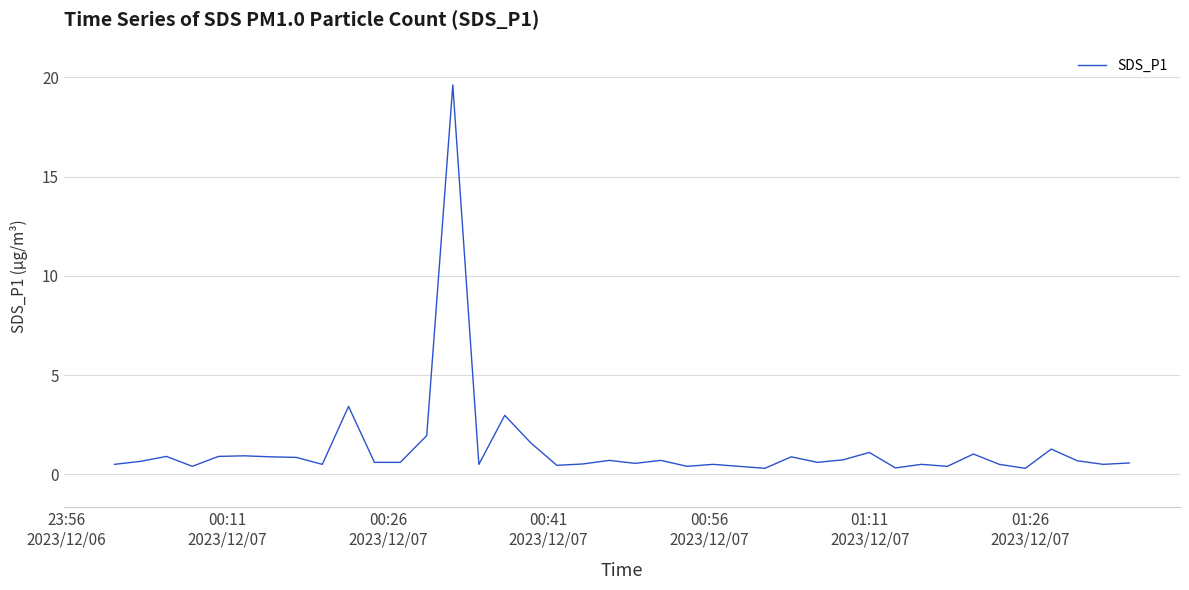

What is the difference between the maximum and minimum values?

19.3